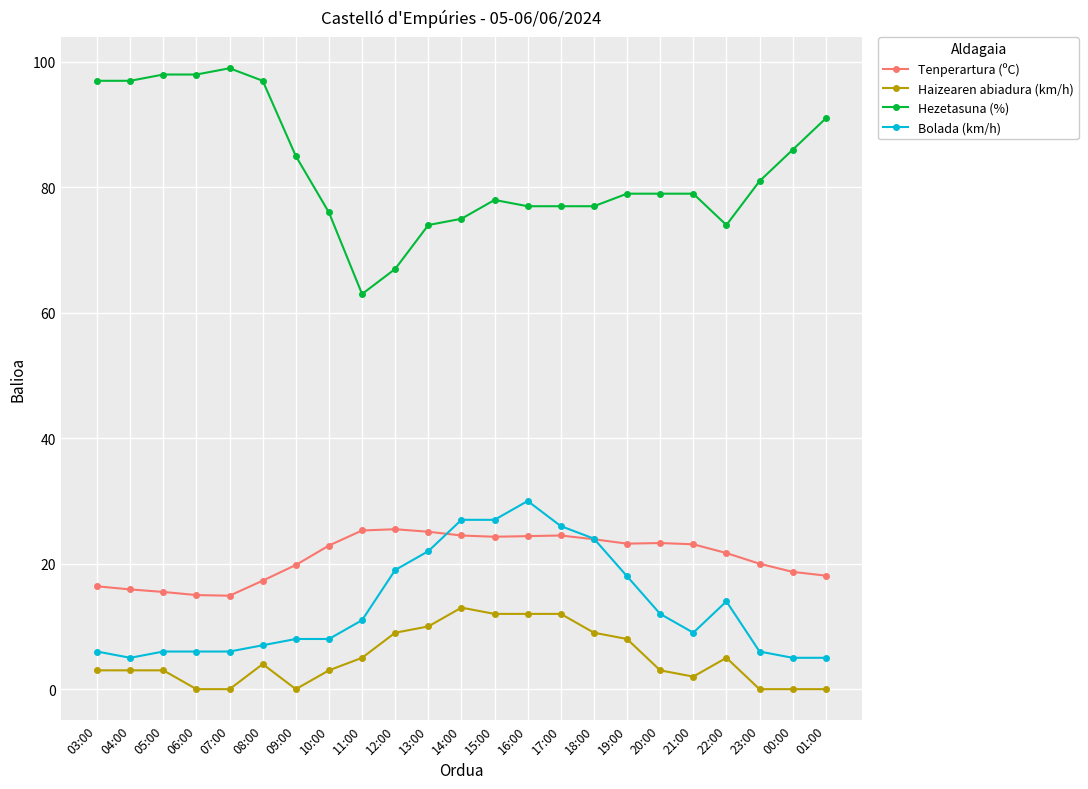

What is the difference between the maximum and minimum values in the Hezetasuna (%) series?

36.0